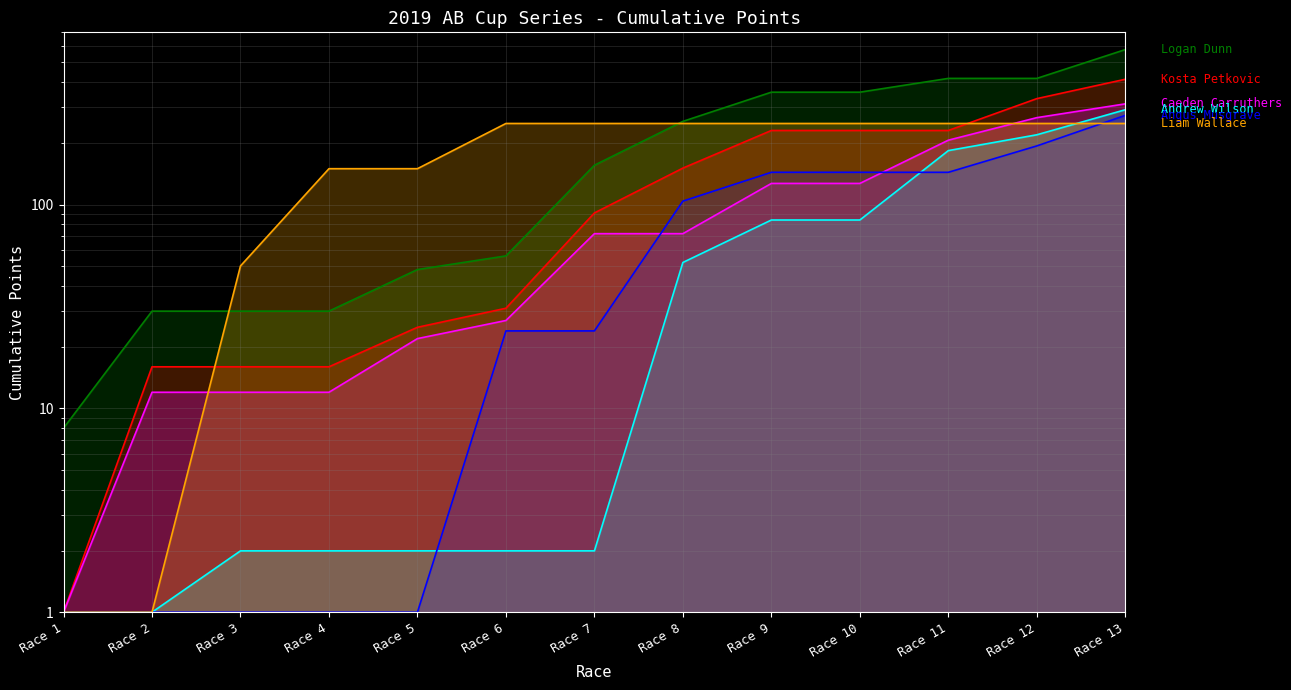

At how many categories does at least one series exceed 383?

3